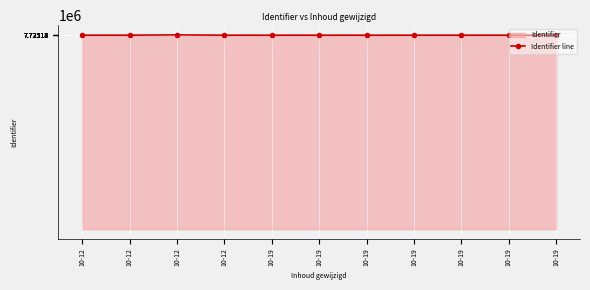

Rank the categories by value from highest to lowest.

10-12, 10-19, 10-19, 10-19, 10-19, 10-19, 10-19, 10-19, 10-12, 10-12, 10-12